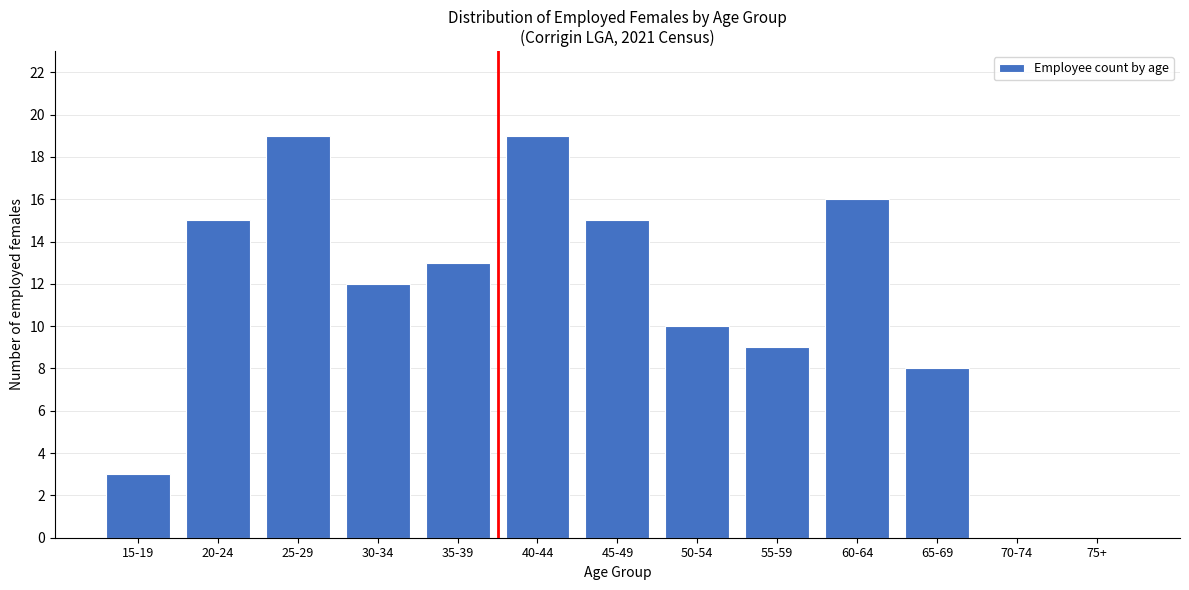

Reading left to right, what are all the values shown in this chart?

15-19=3	20-24=15	25-29=19	30-34=12	35-39=13	40-44=19	45-49=15	50-54=10	55-59=9	60-64=16	65-69=8	70-74=0	75+=0